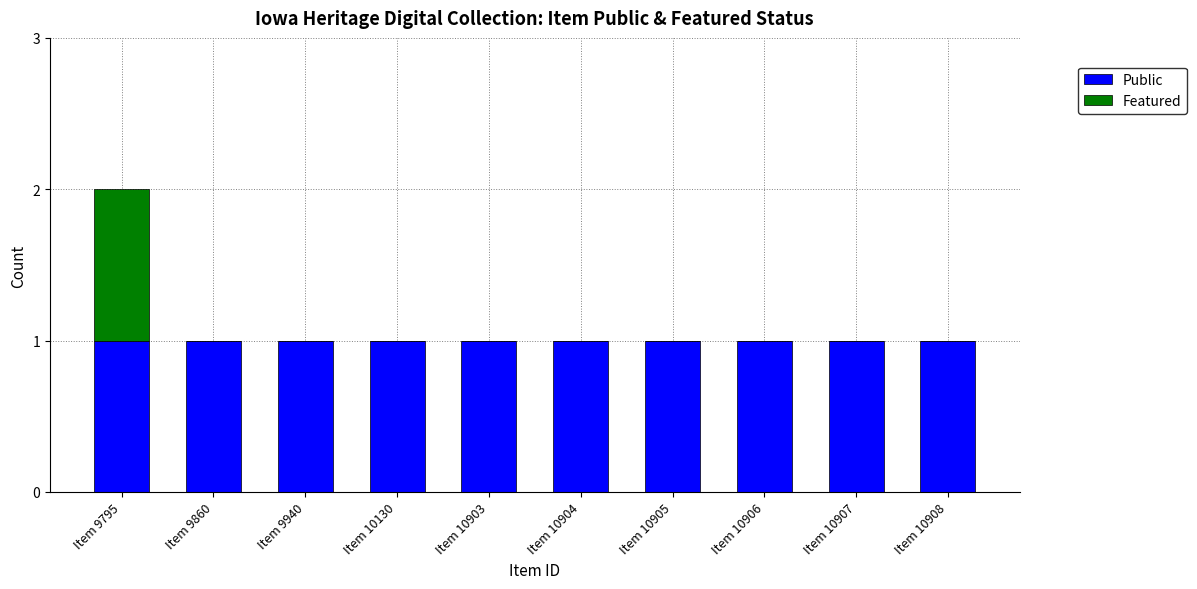

At which category is the sum across all series the highest?

Item 9795